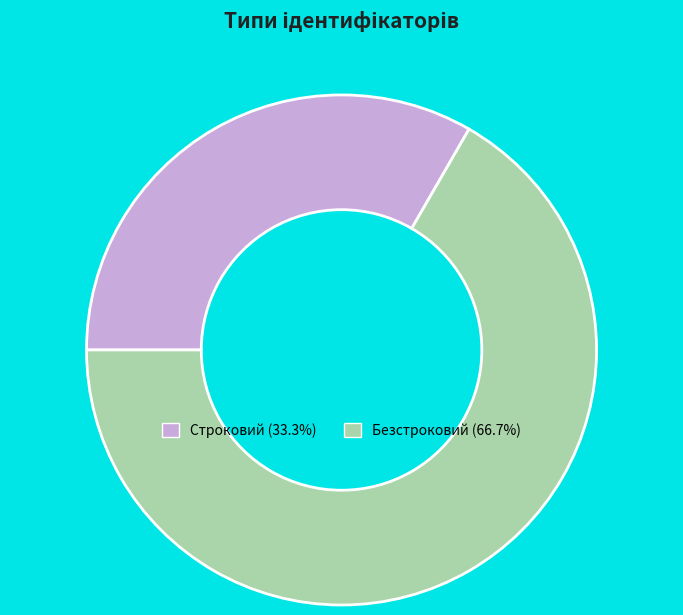

Which slice is the smallest?

Строковий